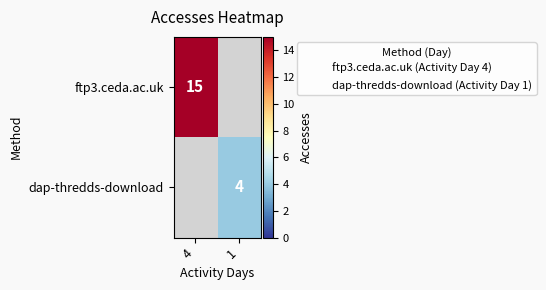

True or false: dap-thredds-download has a value of 6 at 1.

False